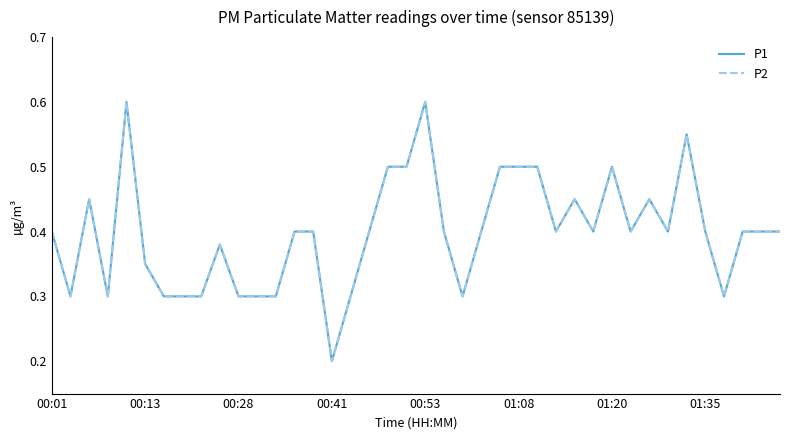

Does the chart display data point markers on the line(s)?

No